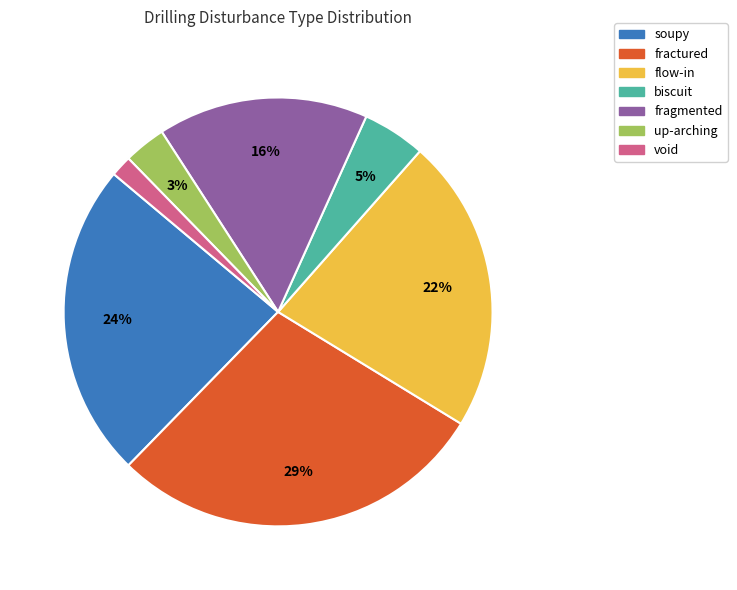

The biscuit slice represents 17% of the pie. True or false?

False